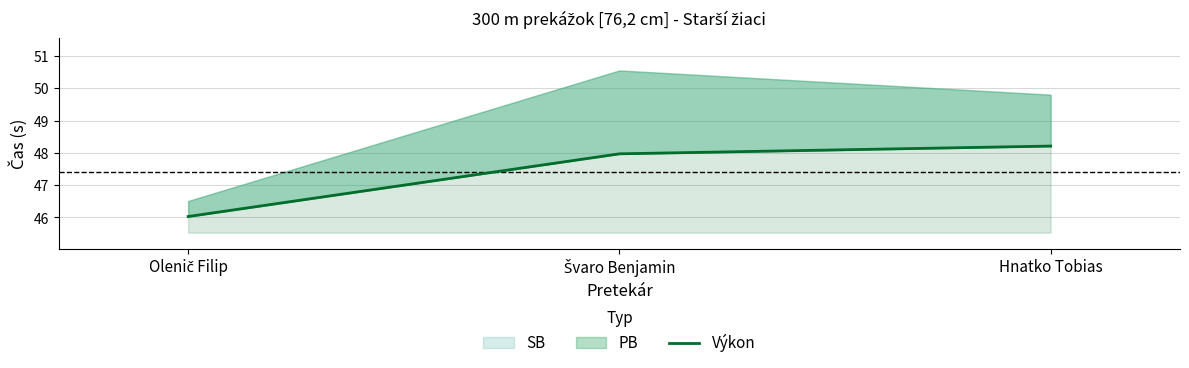

What is the sum of the values at Hnatko Tobias and Olenič Filip?

94.2